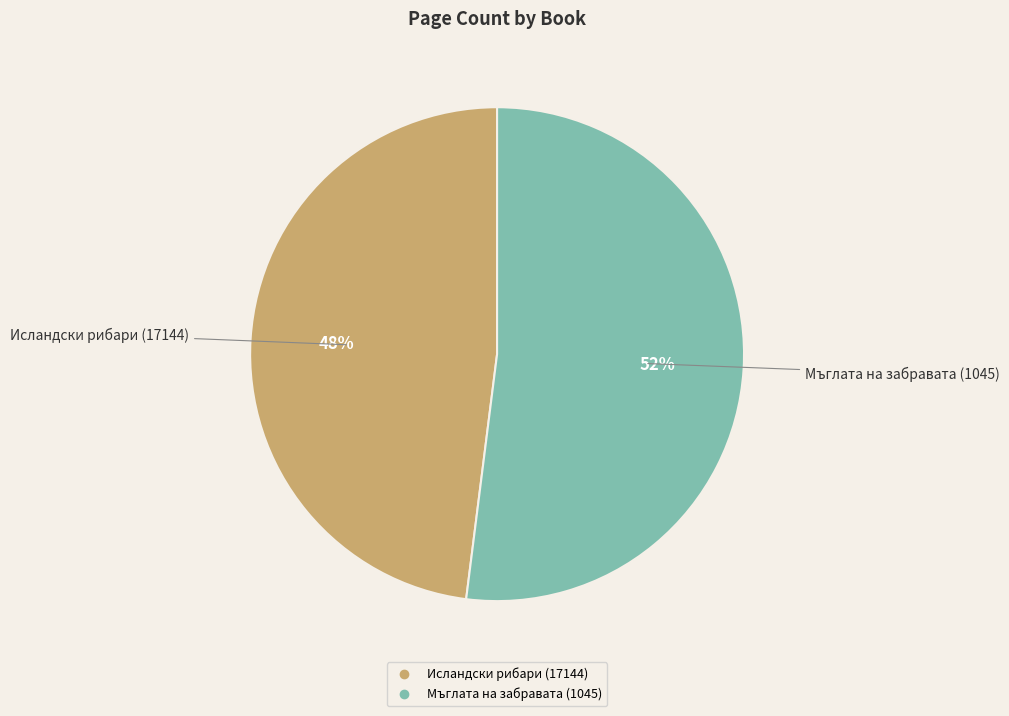

Which category accounts for the majority?

Мъглата на забравата (1045)